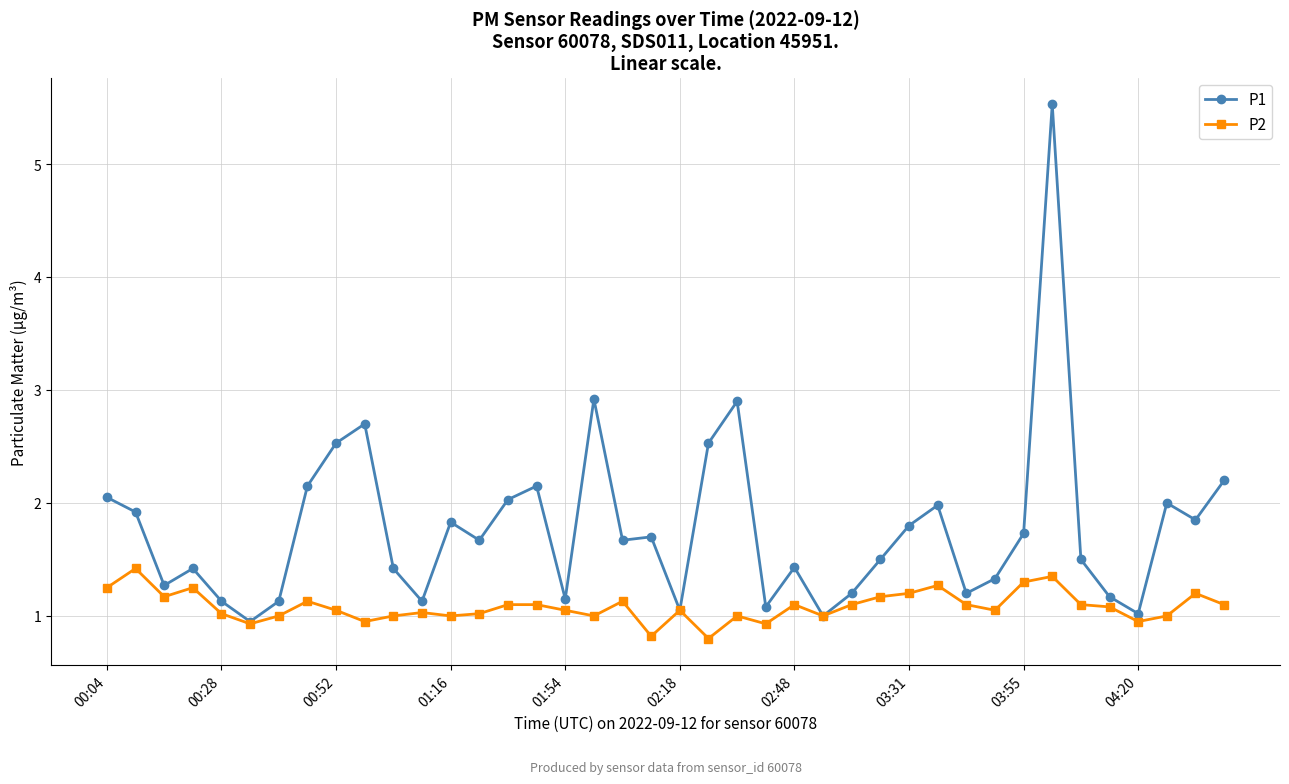

Does the chart display data point markers on the line(s)?

Yes